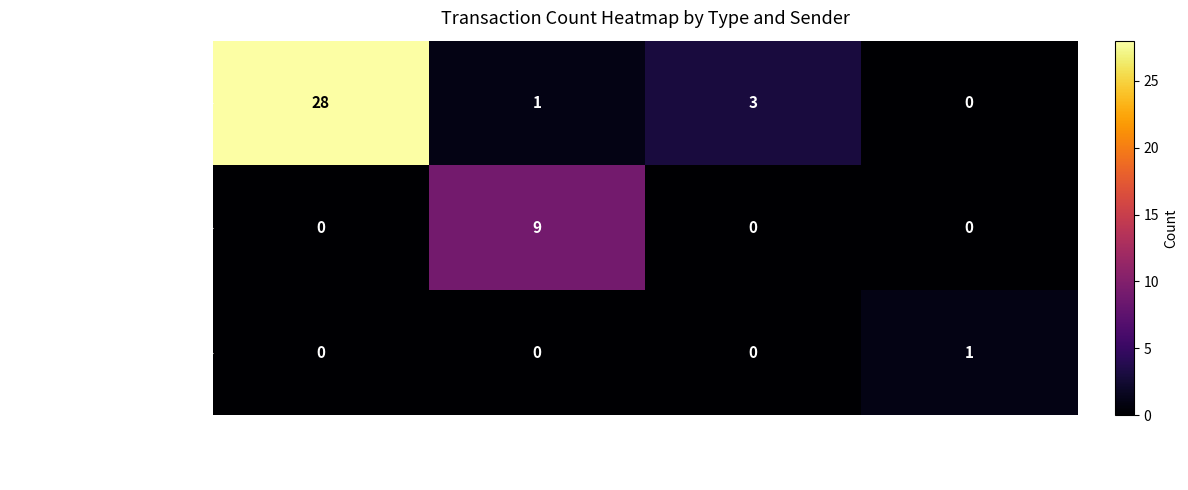

At how many categories does at least one series exceed 16?

1